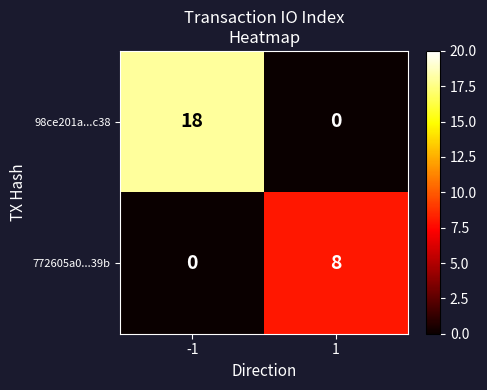

Which series changed the most between -1 and 1?

98ce201a...c38